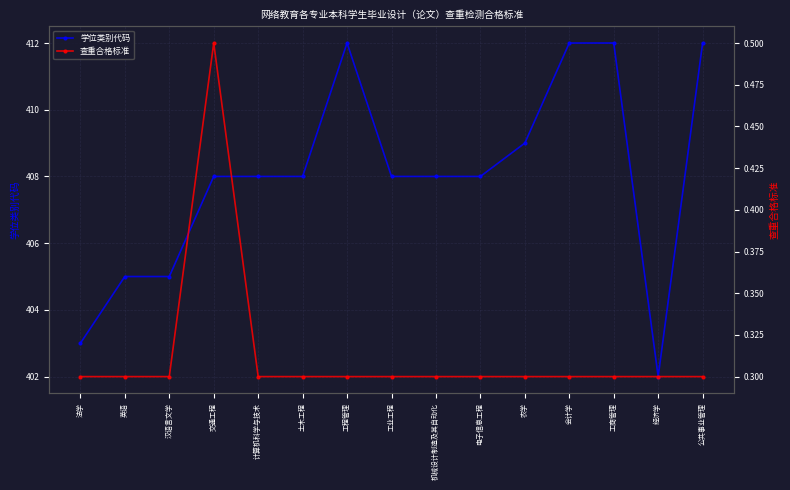

Is the value of 查重合格标准 at 交通工程 greater than the value of 学位类别代码 at 会计学?

No